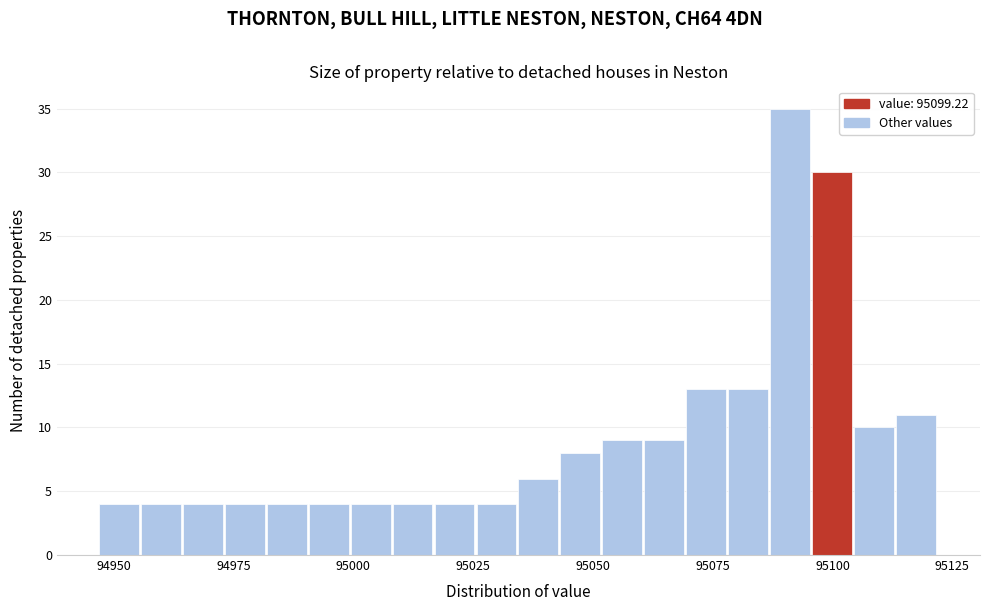

Read against the x-axis, roughly where is the centre of the tallest bar?

95090